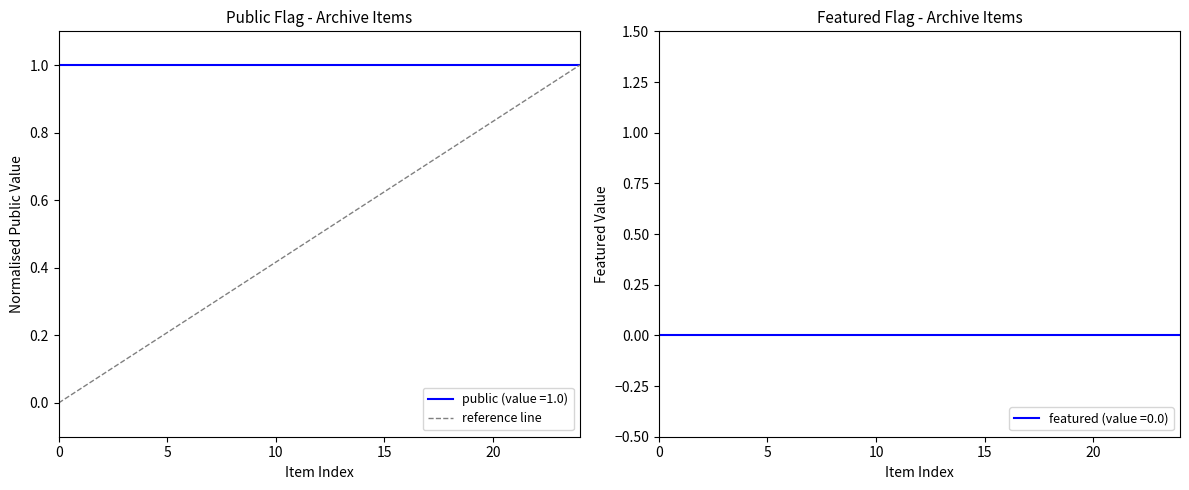

Is it true that the value at 0 is 0.6?

False